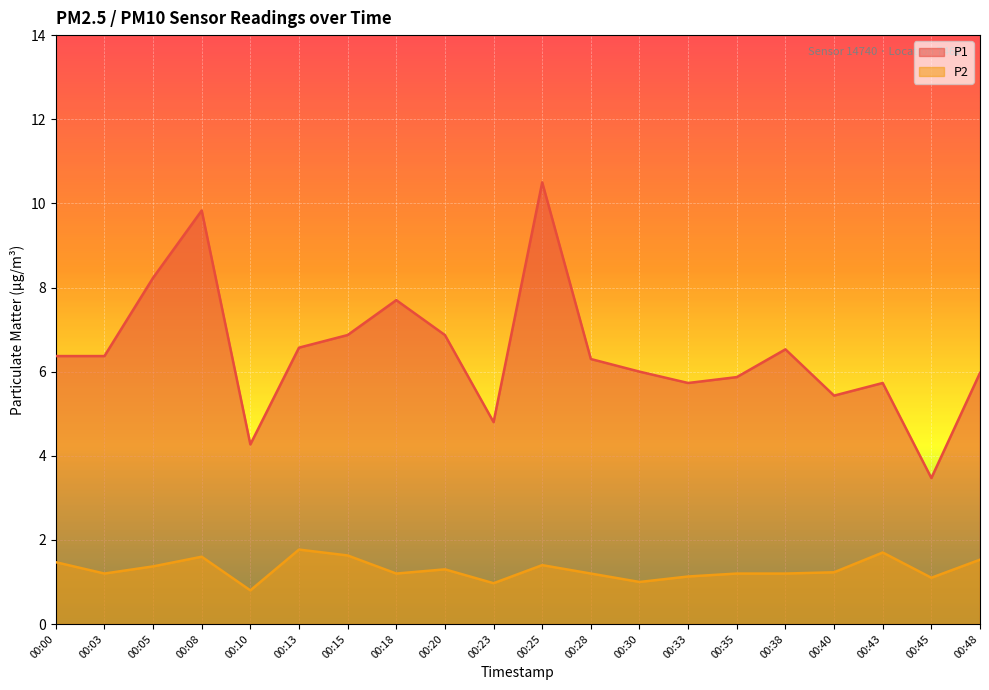

Is it true that P2 equals 1.2 at 00:03?

True